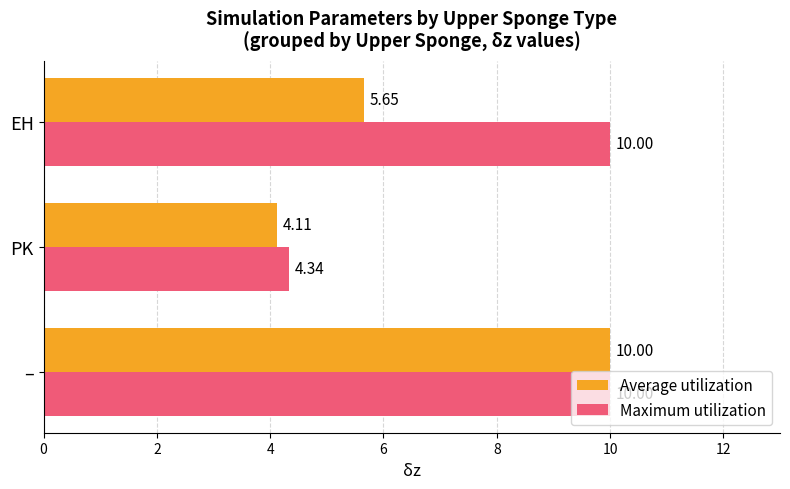

Which series has the largest range (max minus min)?

Average utilization